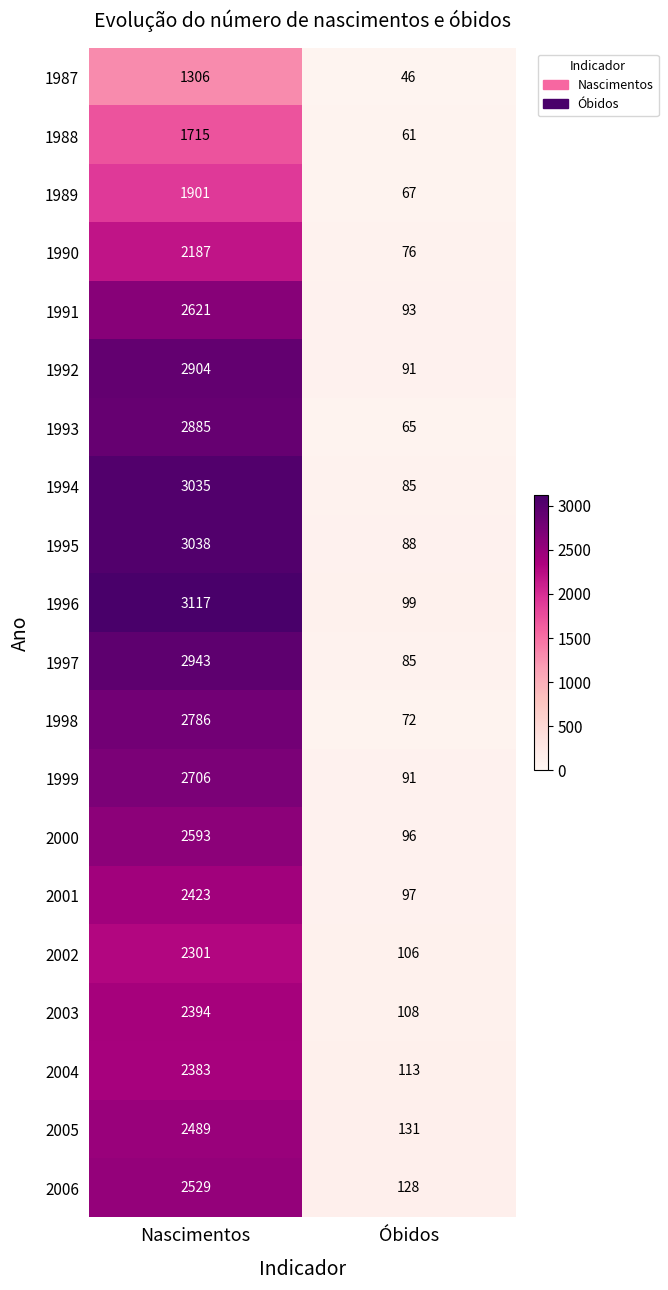

What is the smallest value displayed?

46